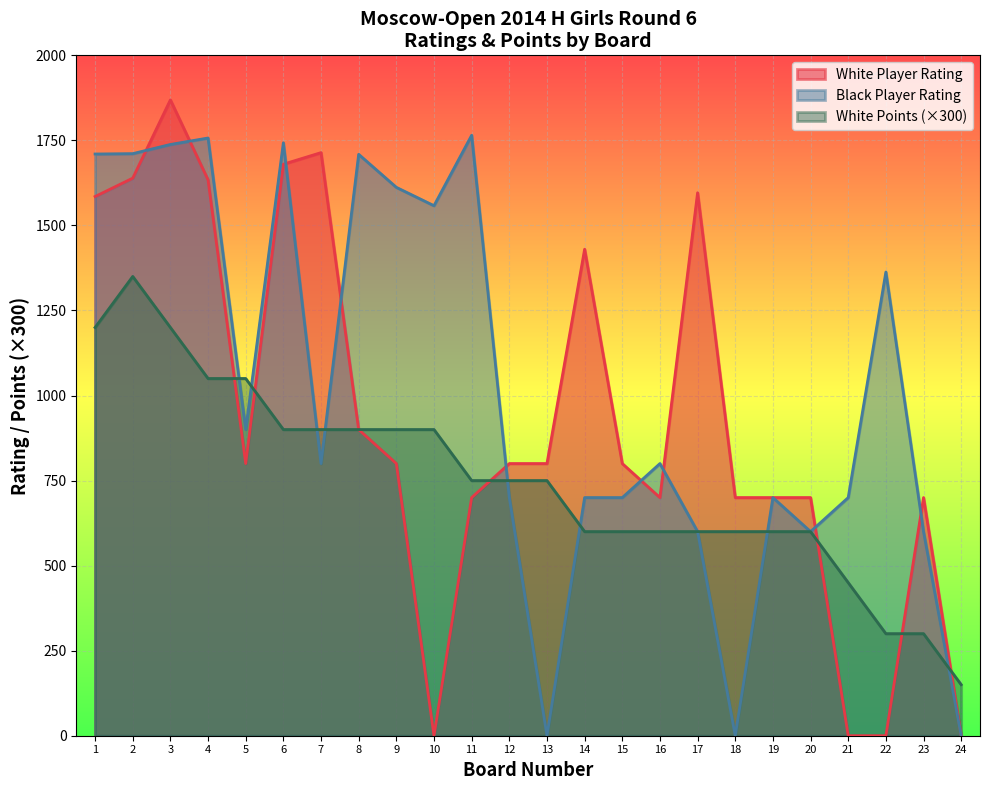

At which category does White Player Rating reach its first local valley?

5